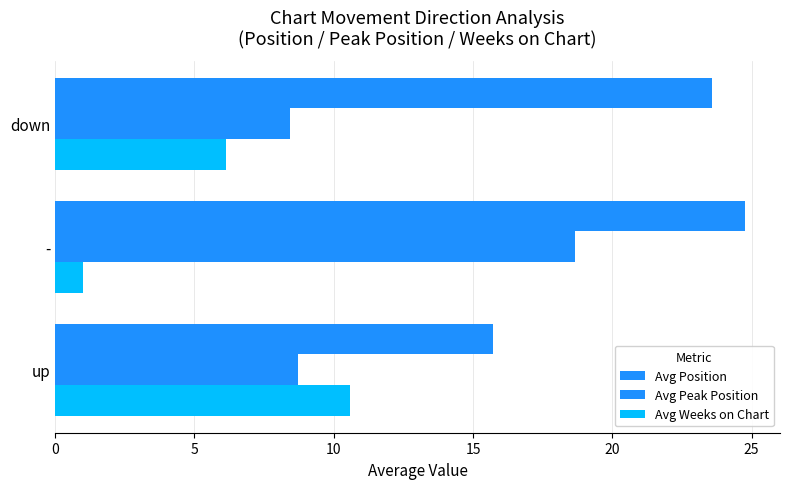

Count the number of categories in the chart.

3